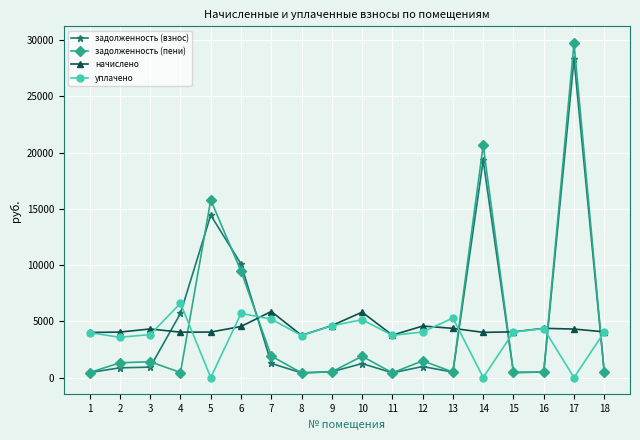

How many interior local valleys does the уплачено series have?

6